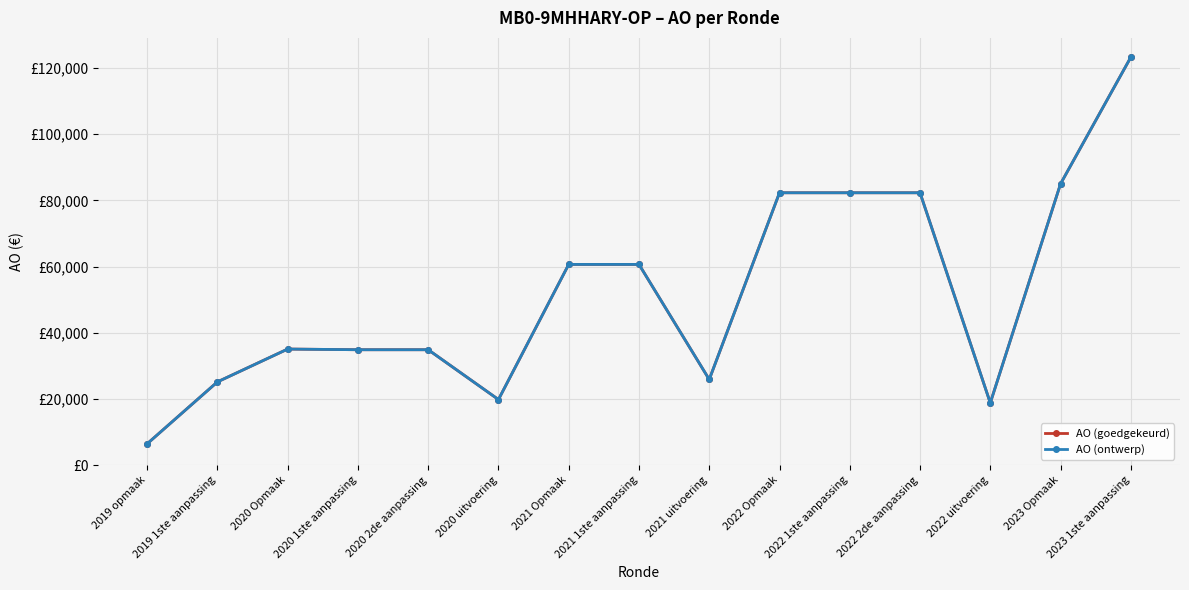

Reading left to right, extract all data points from this chart.

AO (goedgekeurd): 2019 opmaak=6483	2019 1ste aanpassing=25186	2020 Opmaak=35106	2020 1ste aanpassing=34903	2020 2de aanpassing=34903	2020 uitvoering=19850	2021 Opmaak=60682	2021 1ste aanpassing=60682	2021 uitvoering=25910	2022 Opmaak=82328	2022 1ste aanpassing=82328	2022 2de aanpassing=82328	2022 uitvoering=18824	2023 Opmaak=85027	2023 1ste aanpassing=123281
AO (ontwerp): 2019 opmaak=6483	2019 1ste aanpassing=25186	2020 Opmaak=35106	2020 1ste aanpassing=34903	2020 2de aanpassing=34903	2020 uitvoering=19850	2021 Opmaak=60682	2021 1ste aanpassing=60682	2021 uitvoering=25910	2022 Opmaak=82328	2022 1ste aanpassing=82328	2022 2de aanpassing=82328	2022 uitvoering=18824	2023 Opmaak=85027	2023 1ste aanpassing=123281